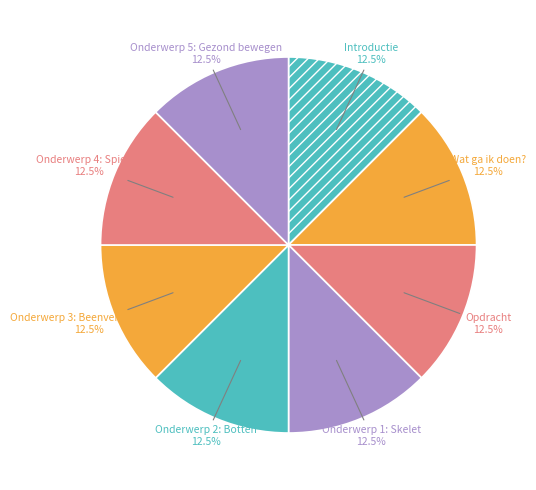

Combined, do Onderwerp 3: Beenverbindingen and Opdracht account for over 50%?

No